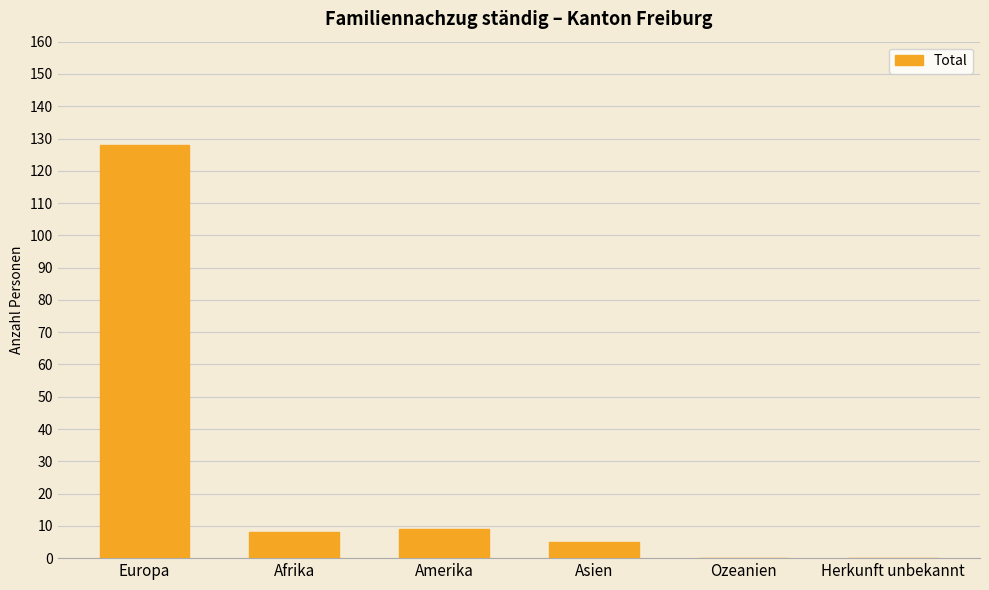

The chart shows a value of 8 at Afrika. True or false?

True